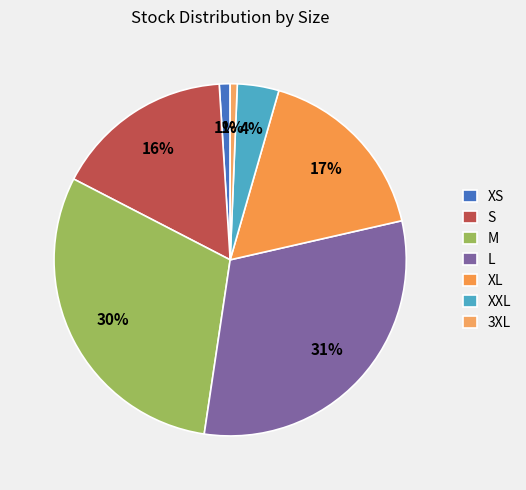

Approximately how many times larger is the value at L compared to S?

1.9